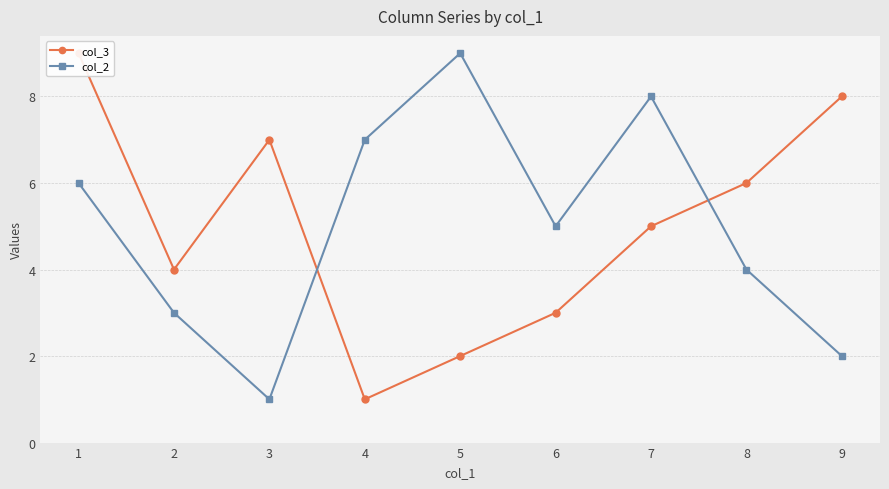

Which category has the lowest value in the col_2 series?

3